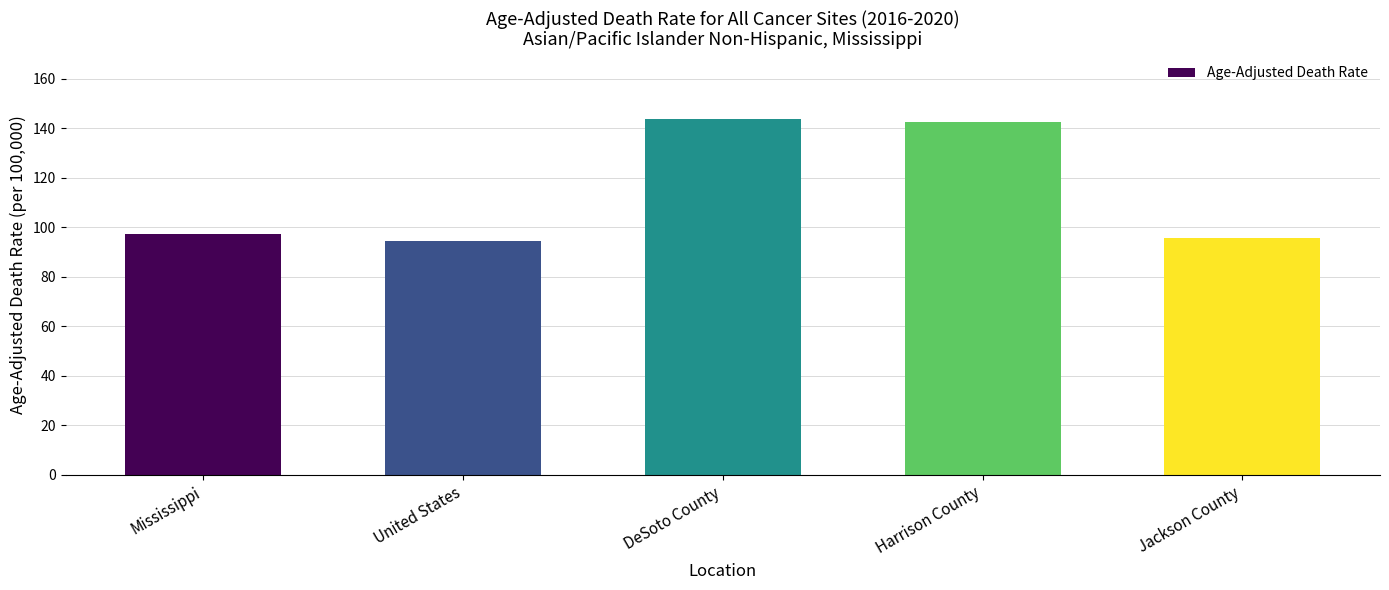

What is the change in value from Mississippi to Jackson County?

-1.6